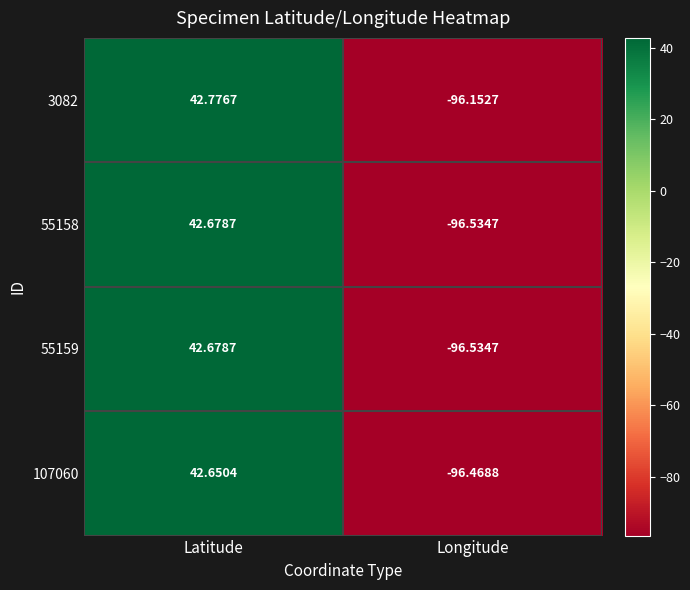

List the labels in order of 55158 value, largest first.

Latitude, Longitude